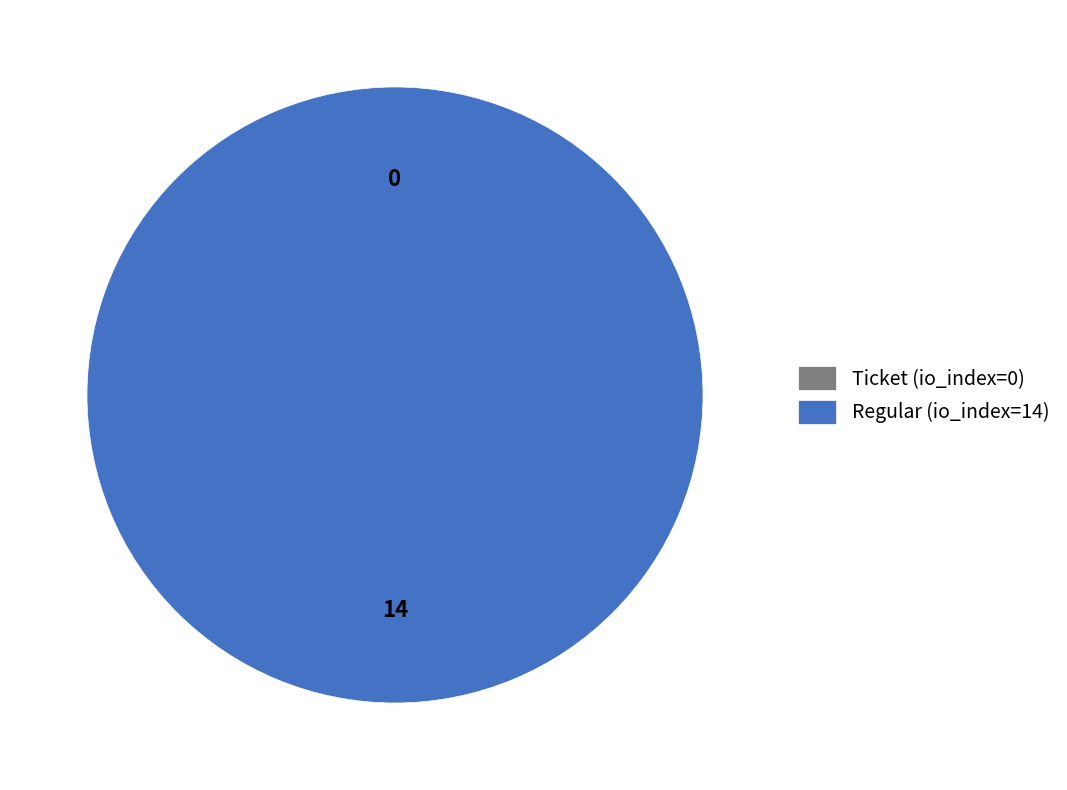

What is the total percentage of Ticket (io_index=0) and Regular (io_index=14)?

100.0%